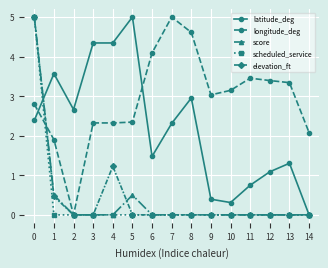

At which label does scheduled_service reach its peak?

0